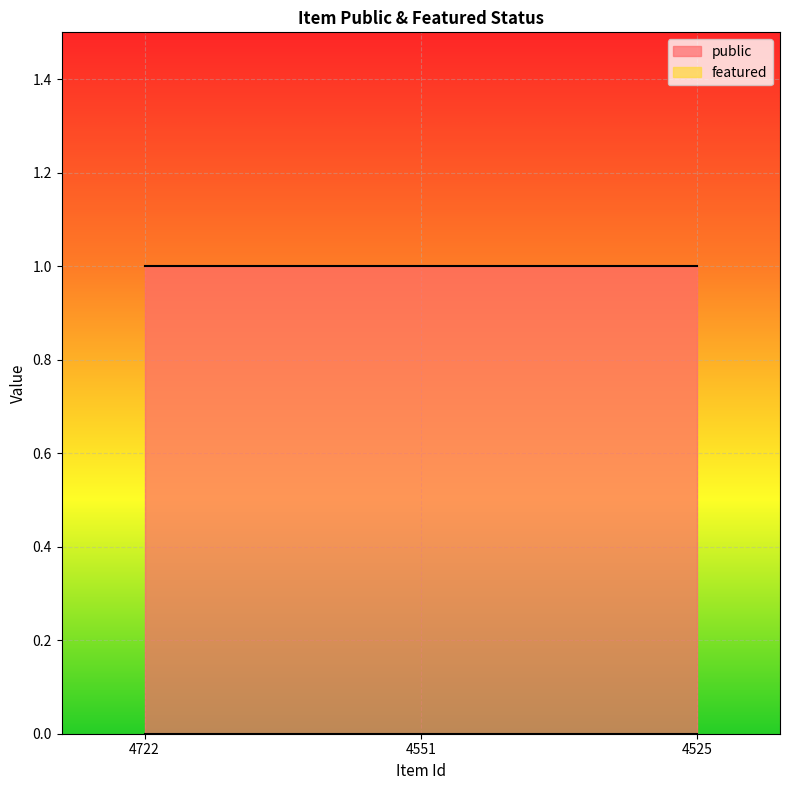

What are all the series names shown in the legend?

public, featured